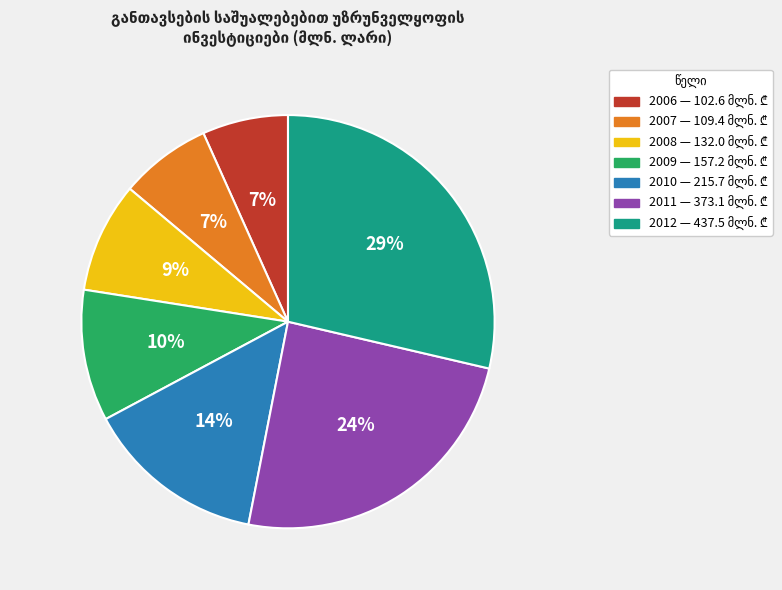

The 2012 slice represents 34% of the pie. True or false?

False